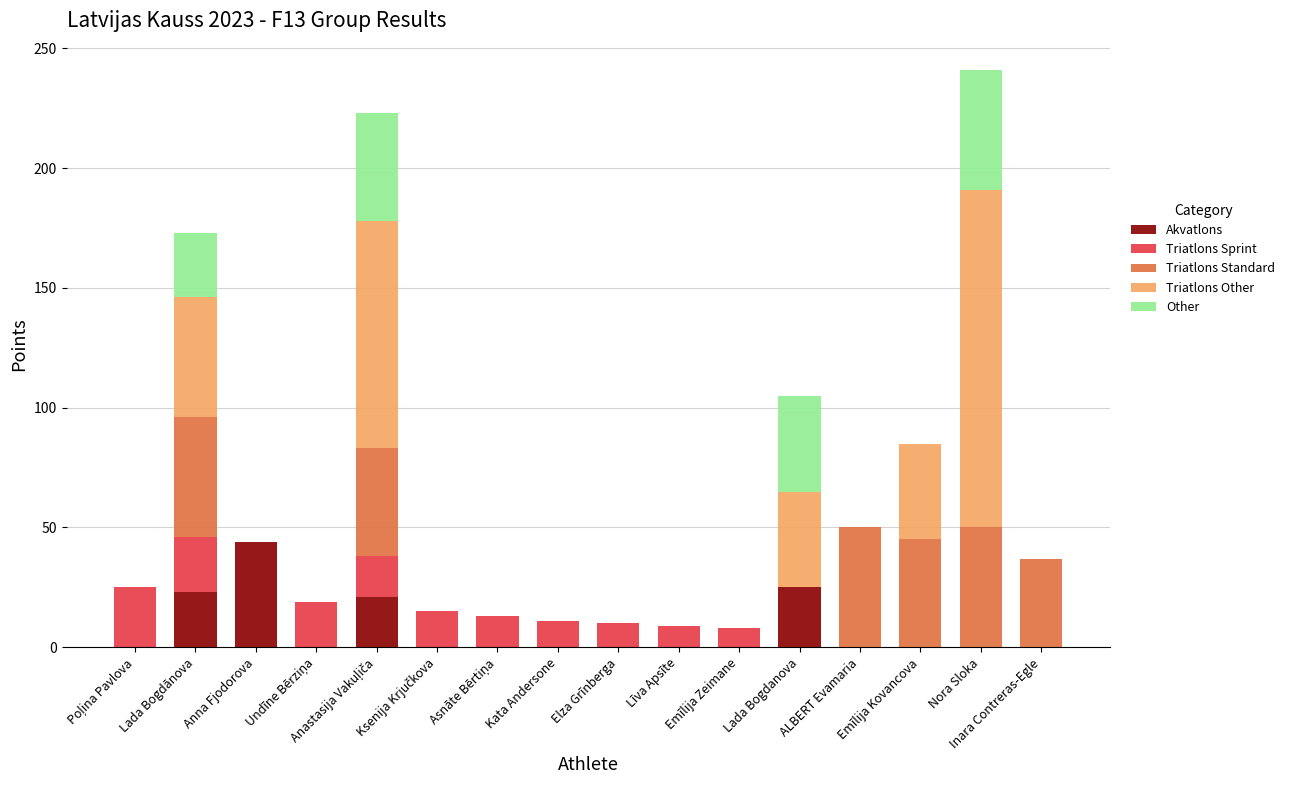

What is the highest value of the Akvatlons series?

44